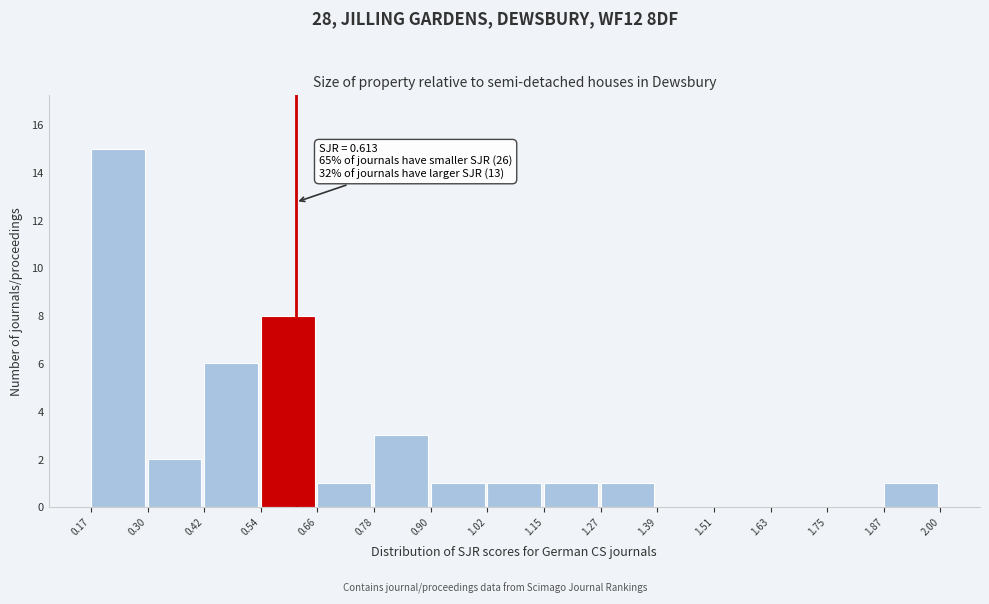

Over which range of the x-axis is the bar tallest?

0.17 to 0.30